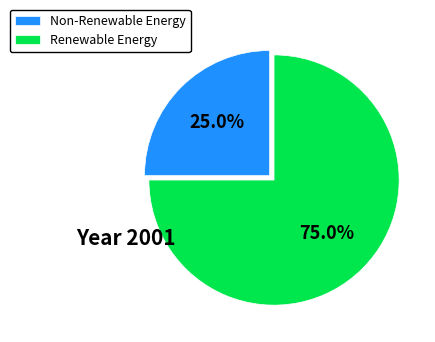

Which has a higher value, Non-Renewable Energy or Renewable Energy?

Renewable Energy